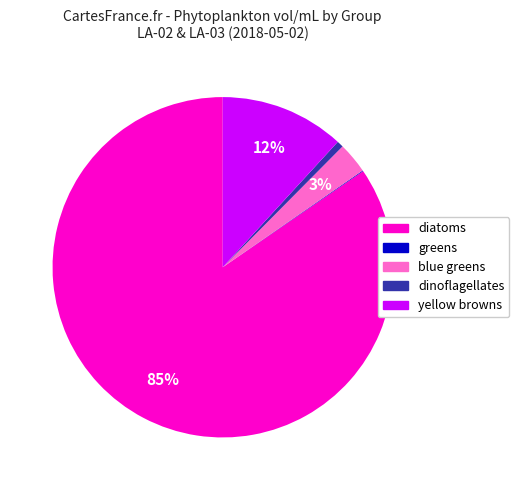

Does any single category account for the majority?

Yes